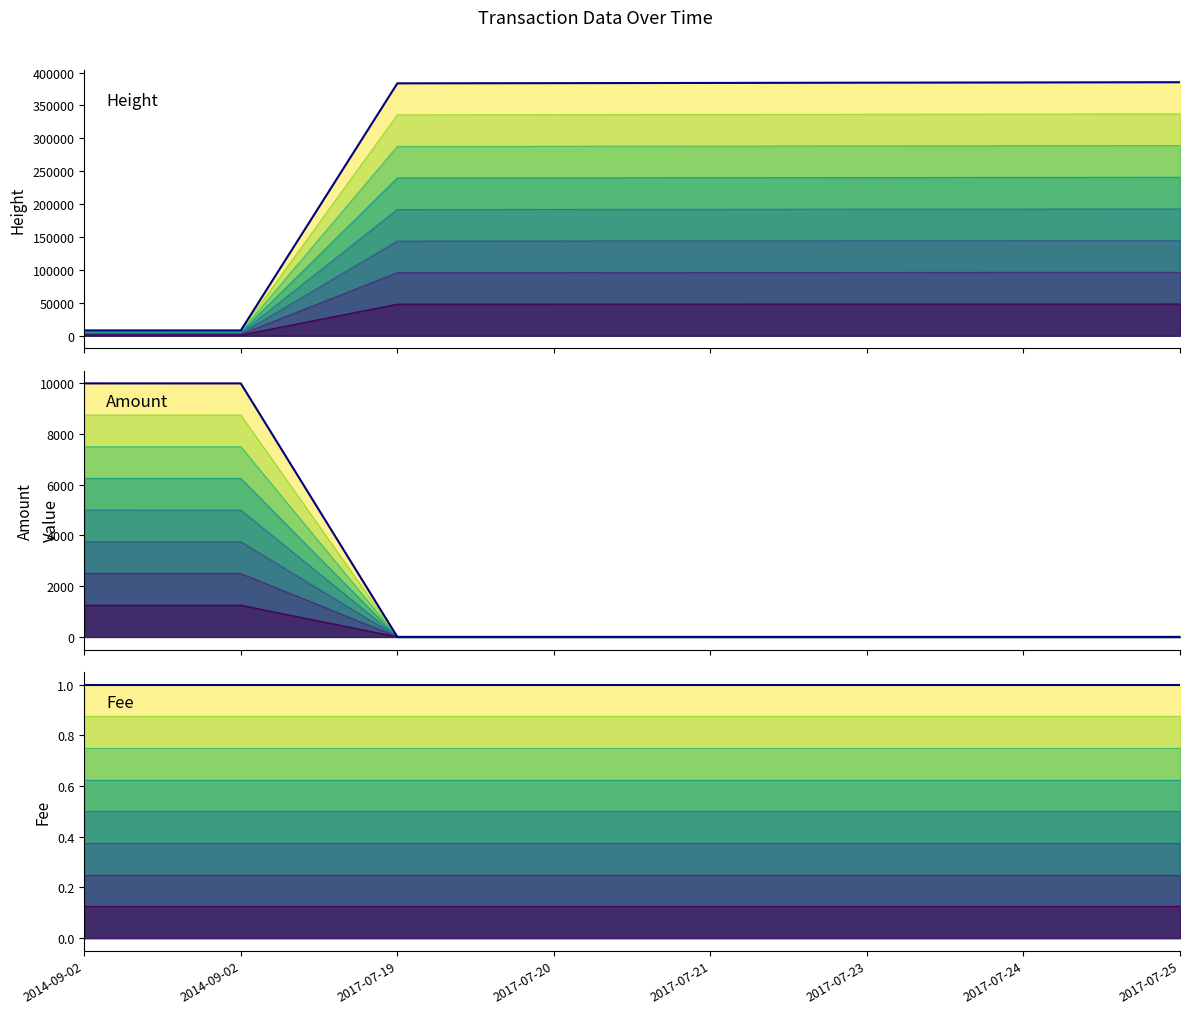

Reading right to left, list all the values displayed in this chart.

Height_line_7: 385322	384945	384634	384240	383905	383608	8002	7990
Height outline: 385322	384945	384634	384240	383905	383608	8002	7990
Amount_line_7: 0	0	0	0	1	0	9999	10000
Amount outline: 0	0	0	0	1	0	9999	10000
Fee_line_7: 1	1	1	1	1	1	1	1
Fee outline: 1	1	1	1	1	1	1	1